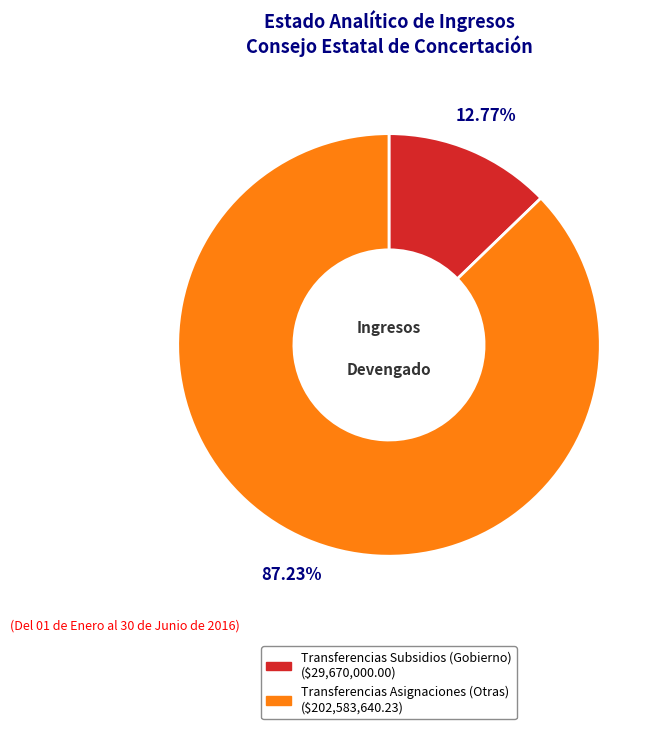

To the nearest percent, what is the difference between the largest and smallest slice percentages?

74%